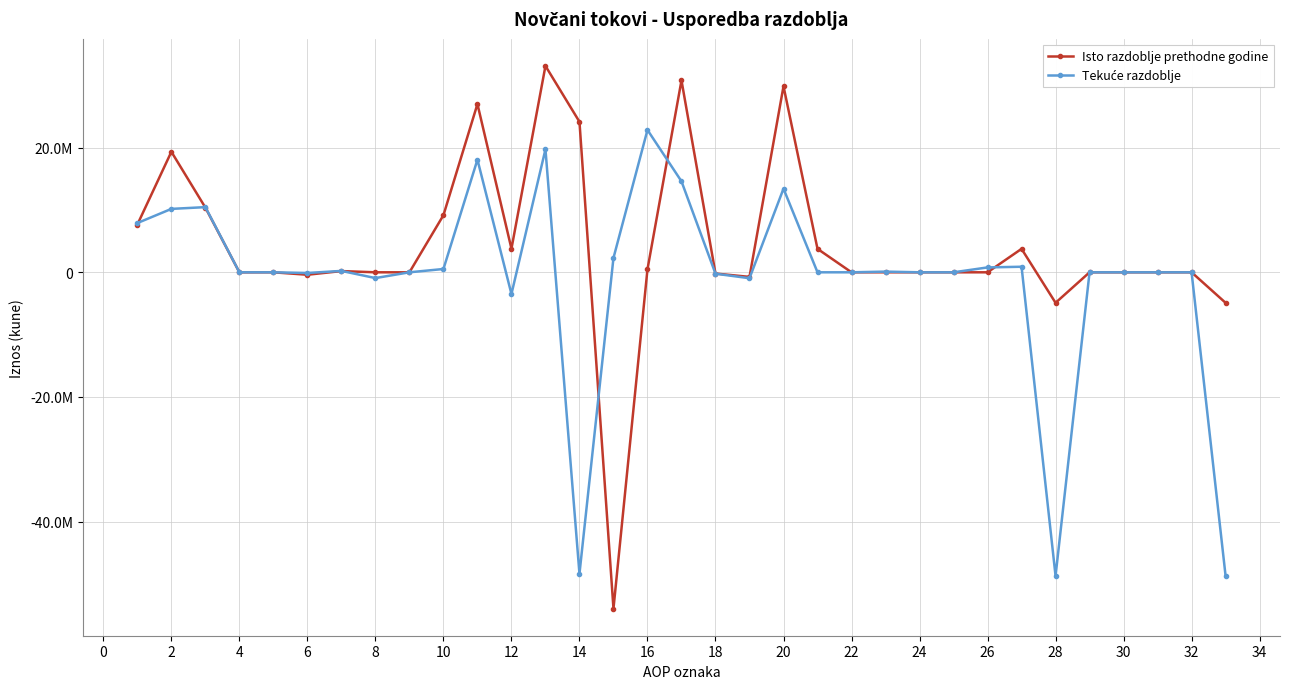

What is the label of the 4th point from the left?

4